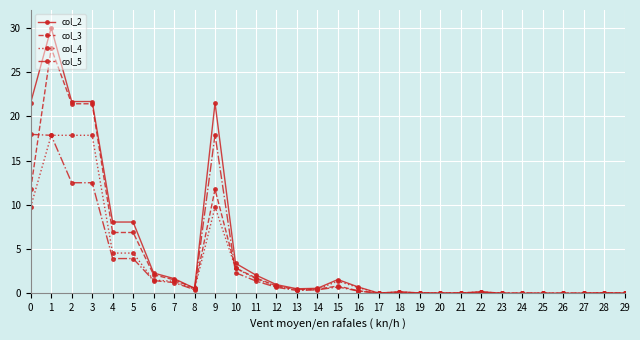

Is this an area chart (filled region under the line)?

No